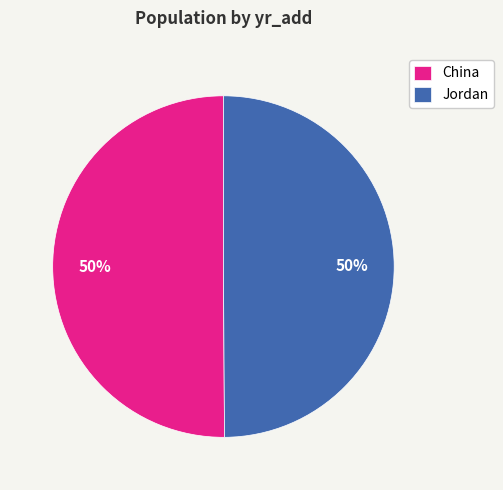

Combined, do China and Jordan account for over 50%?

Yes